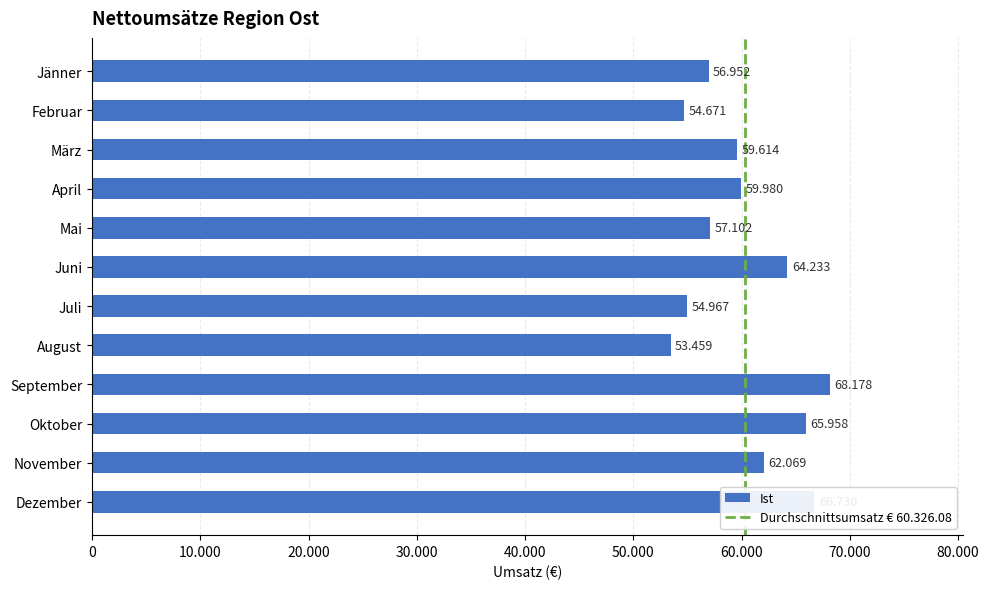

Does the chart contain any negative values?

No